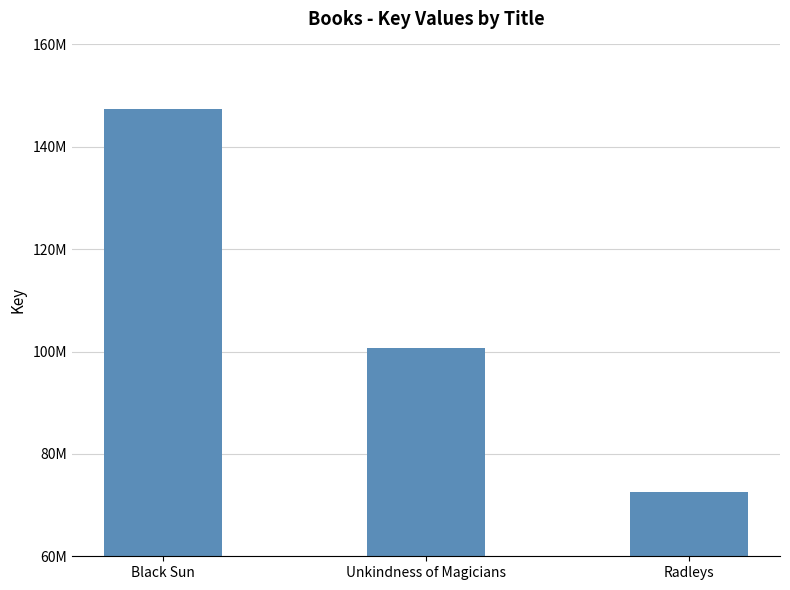

How many data points does each series have?

3